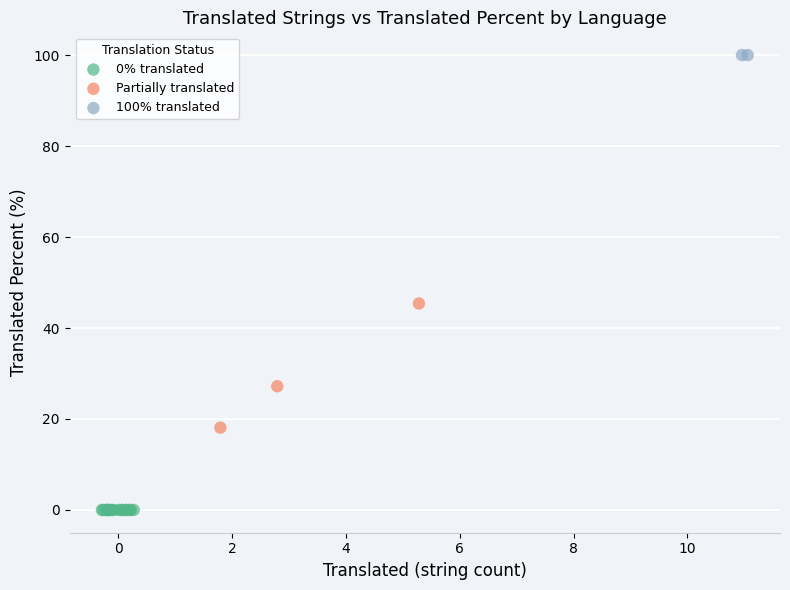

What are all the series names shown in the legend?

0% translated, Partially translated, 100% translated